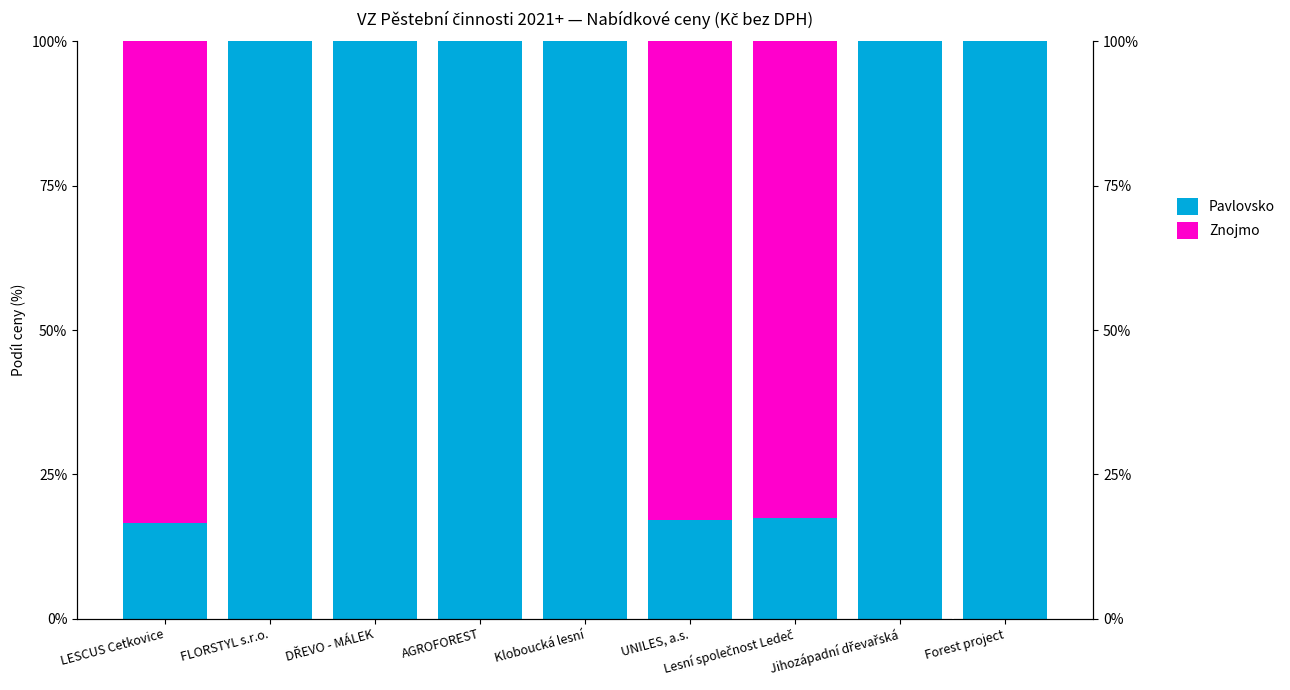

What is the label of the 5th bar from the right?

Kloboucká lesní